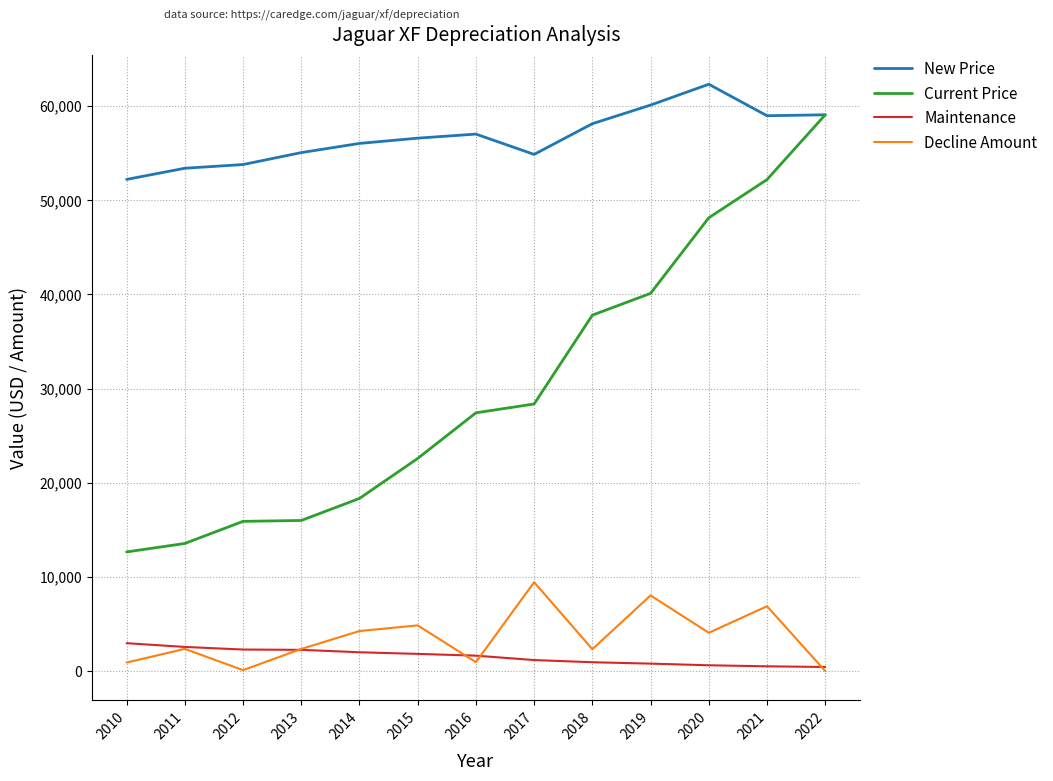

True or false: New Price and Decline Amount intersect in this chart.

False